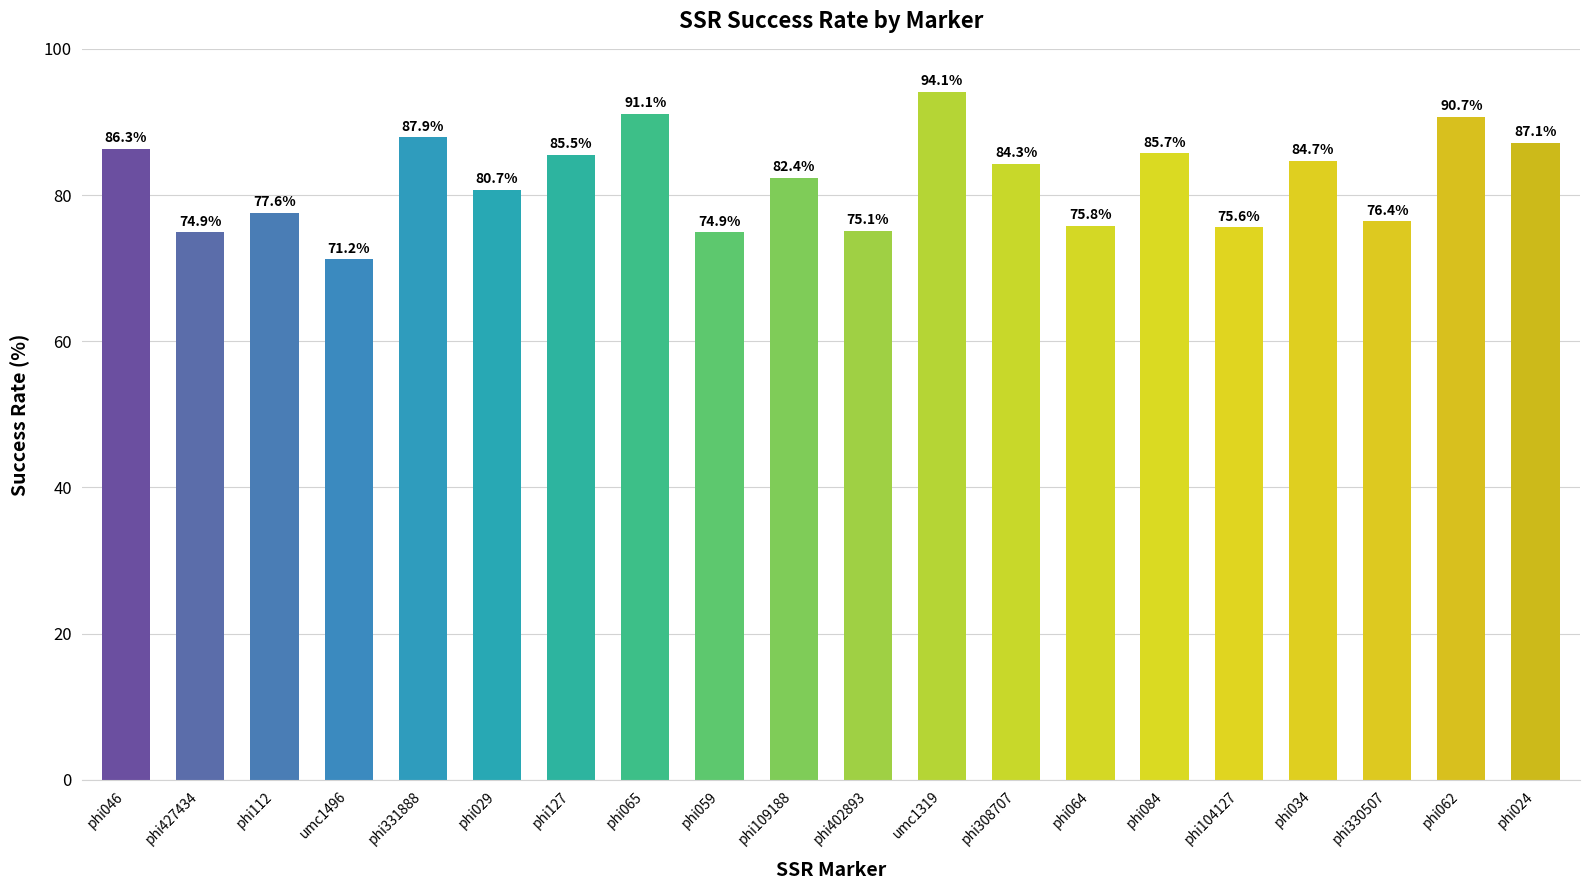

What is the sum of all values?

1642.0